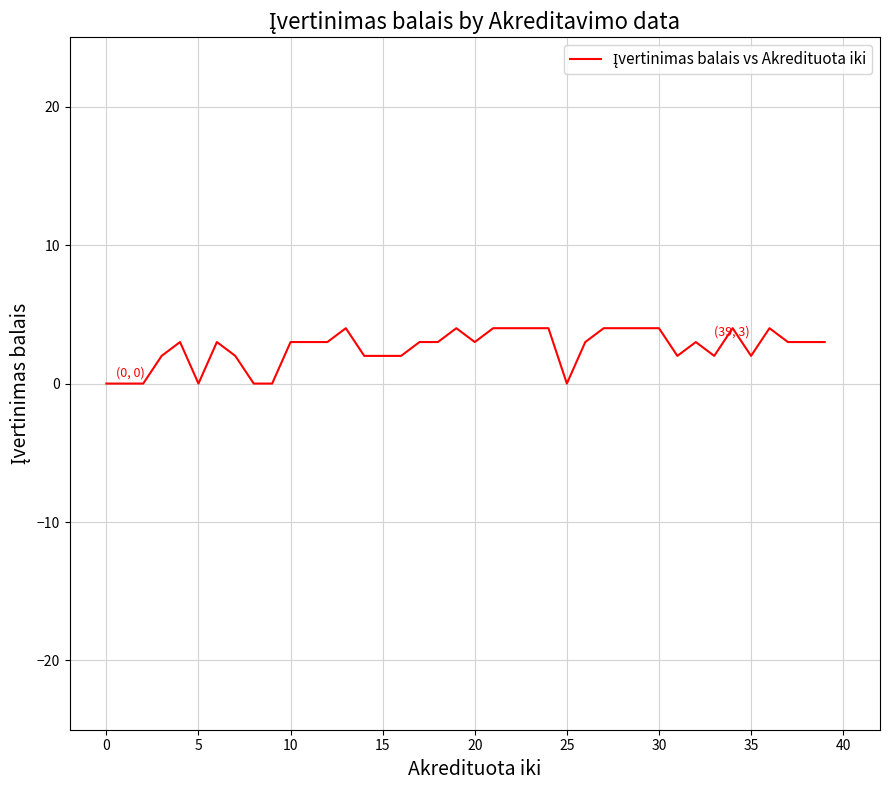

What is the greatest value displayed?

4